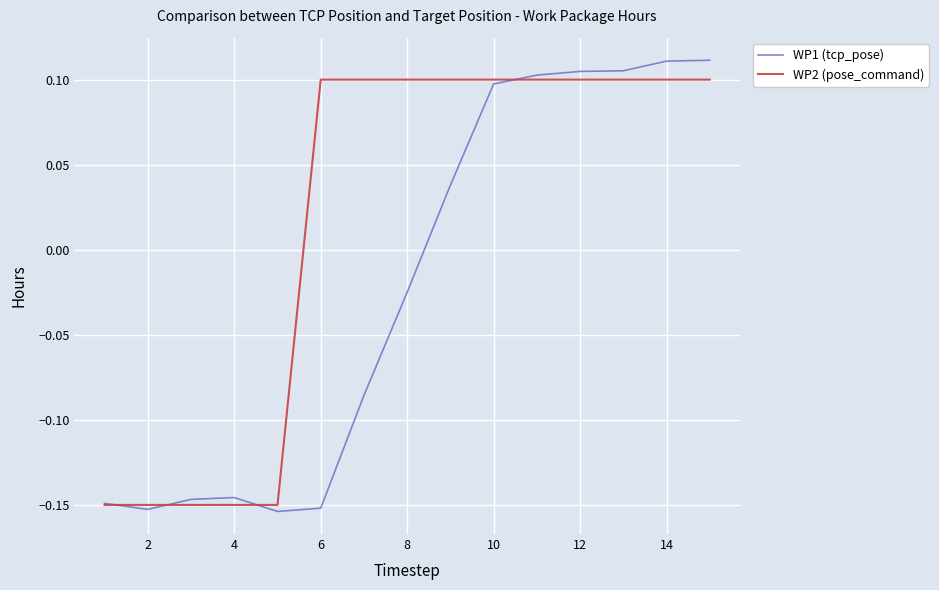

Rank the series by their average value, from lowest to highest.

WP1 (tcp_pose), WP2 (pose_command)